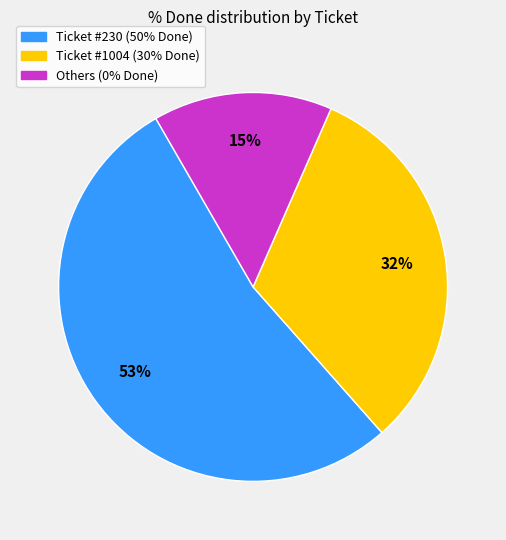

Is there a majority slice in this chart?

Yes